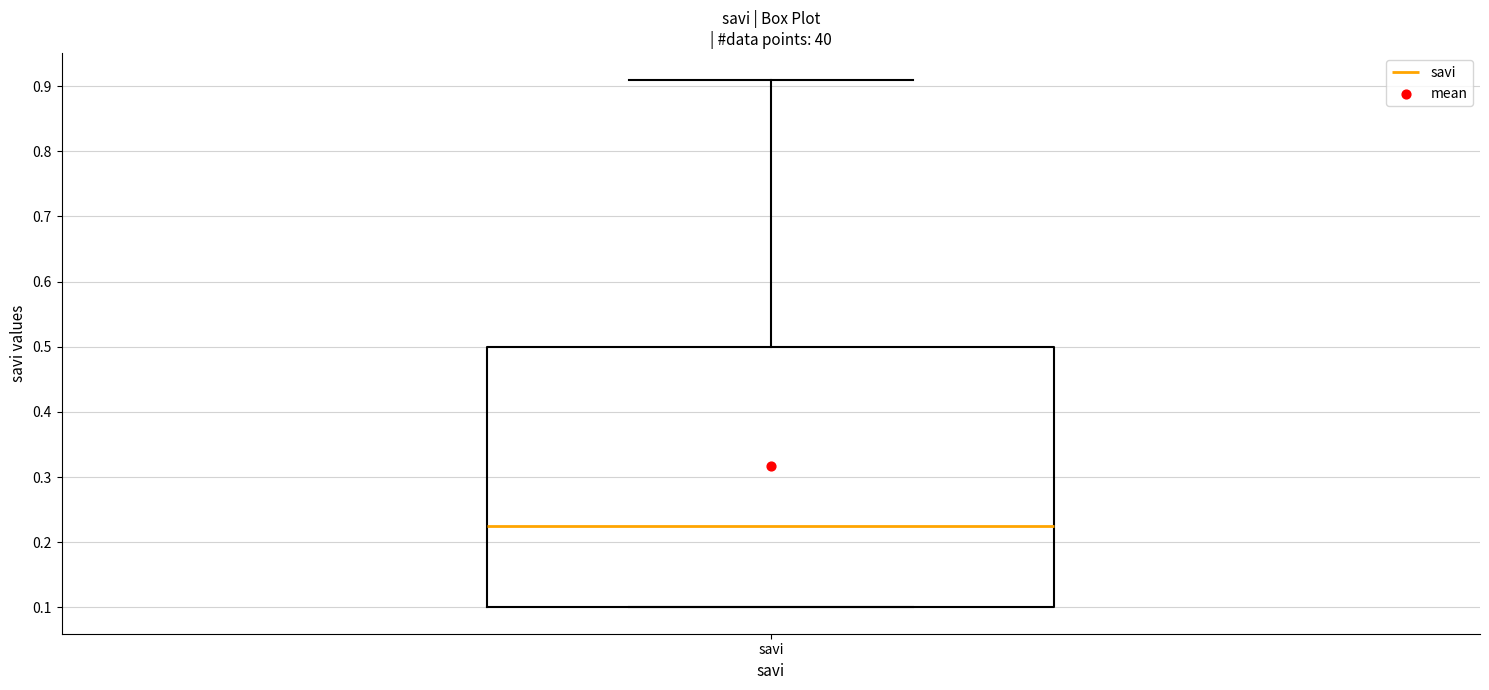

Where does the median line of the box for savi sit on the y-axis? The values are not printed on the chart, so give them approximately, as read against the axis.

0.23